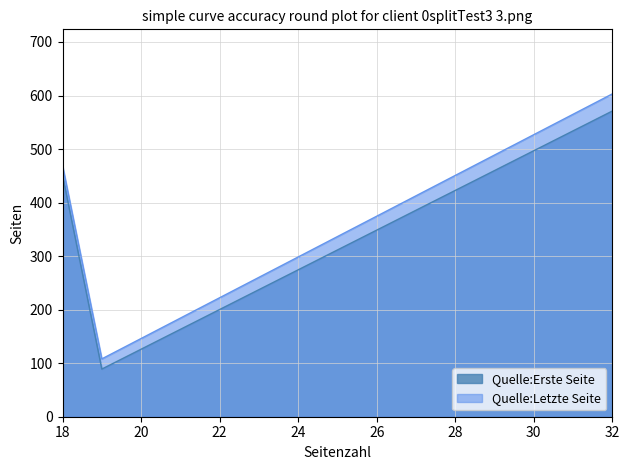

How many categories are shown in the chart?

3